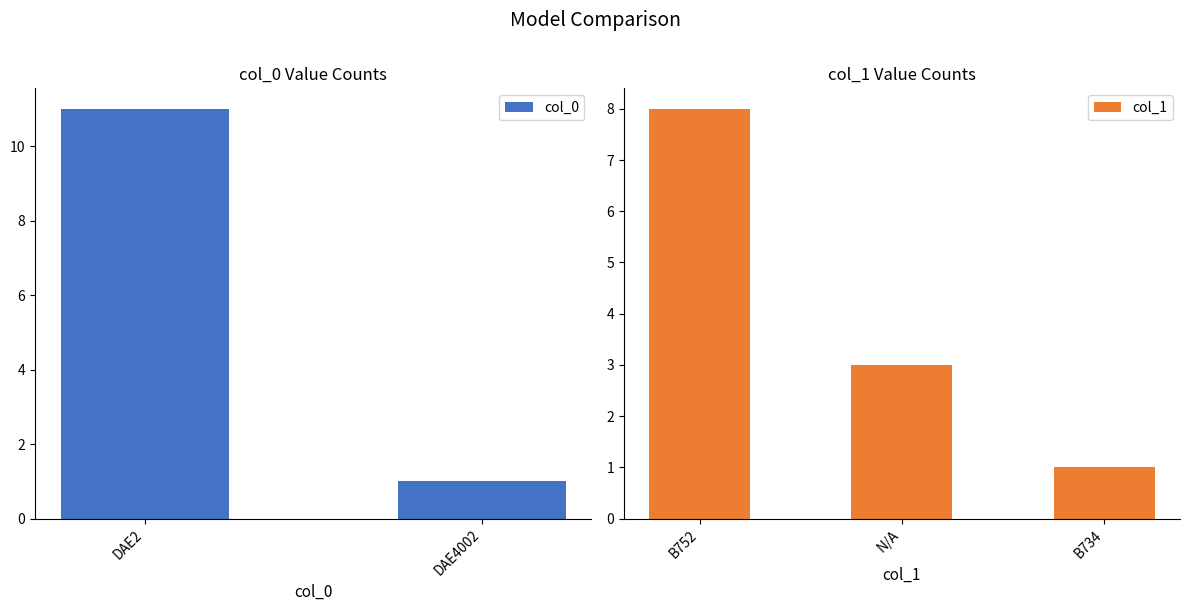

The col_1 series shows 1 at B734. True or false?

True